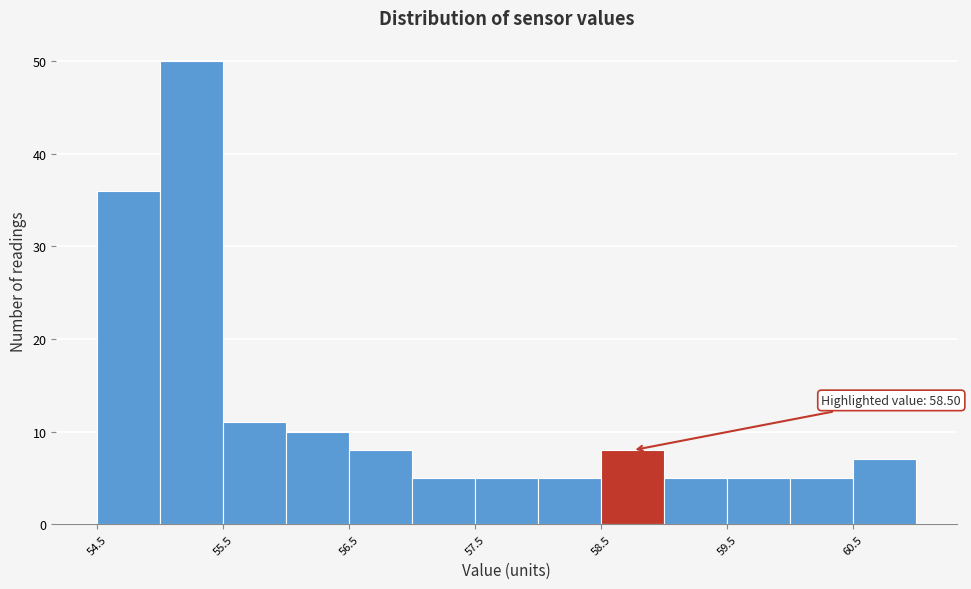

Over which range of the x-axis is the bar tallest?

55.0 to 55.5